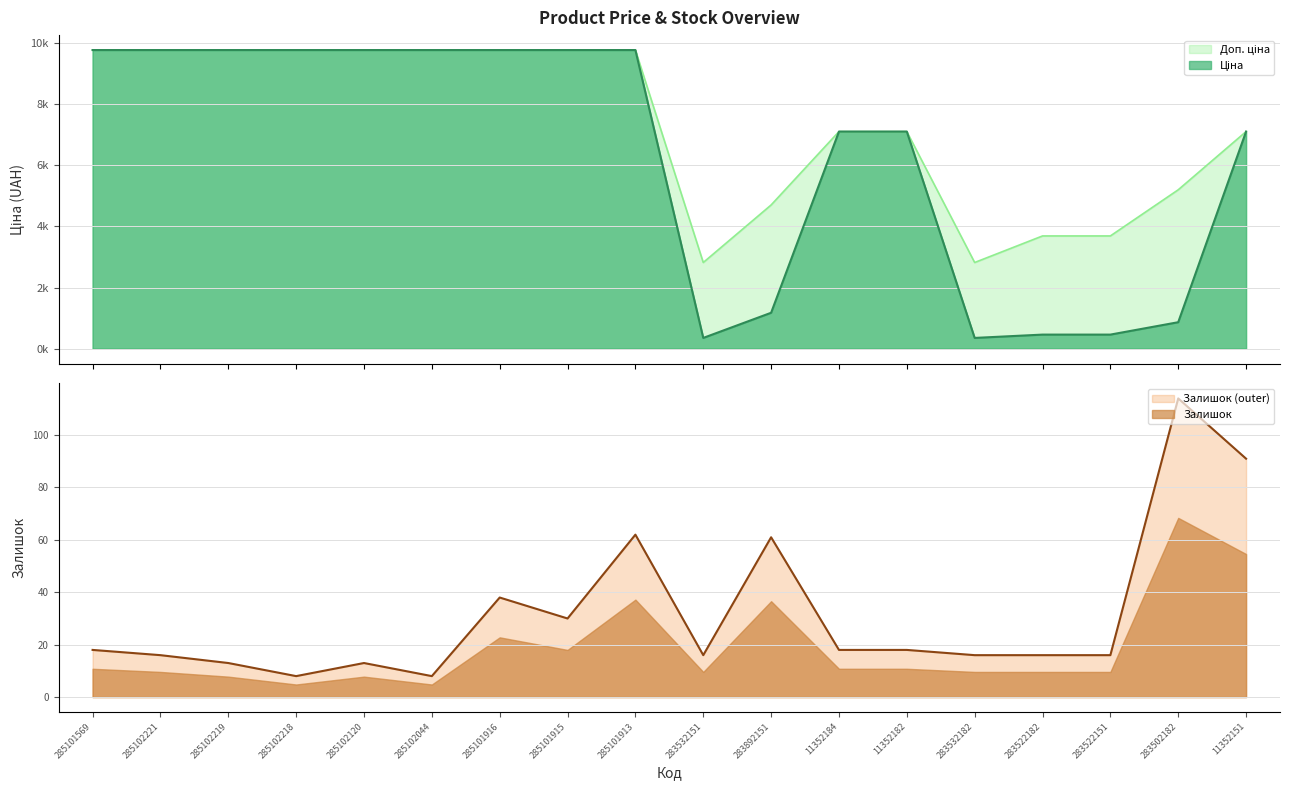

True or false: Залишок has more than 0 points higher than both neighbors.

True